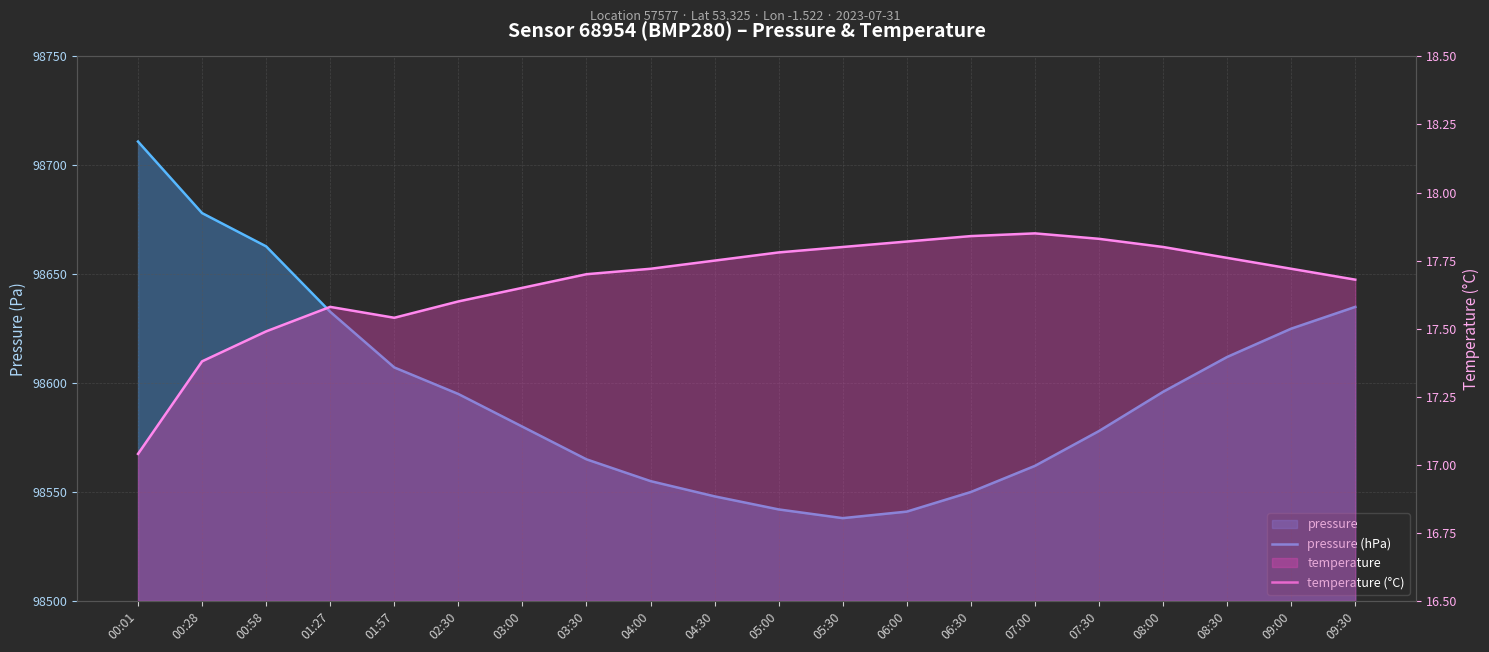

What is the minimum value shown in the chart?

17.0